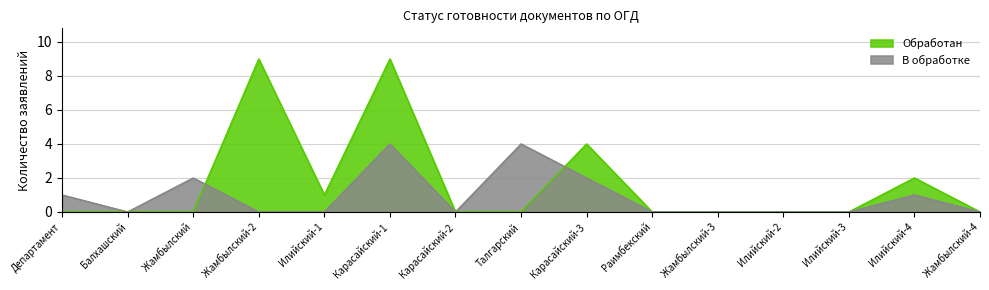

List the series in order of their peak value, highest first.

Обработан, В обработке